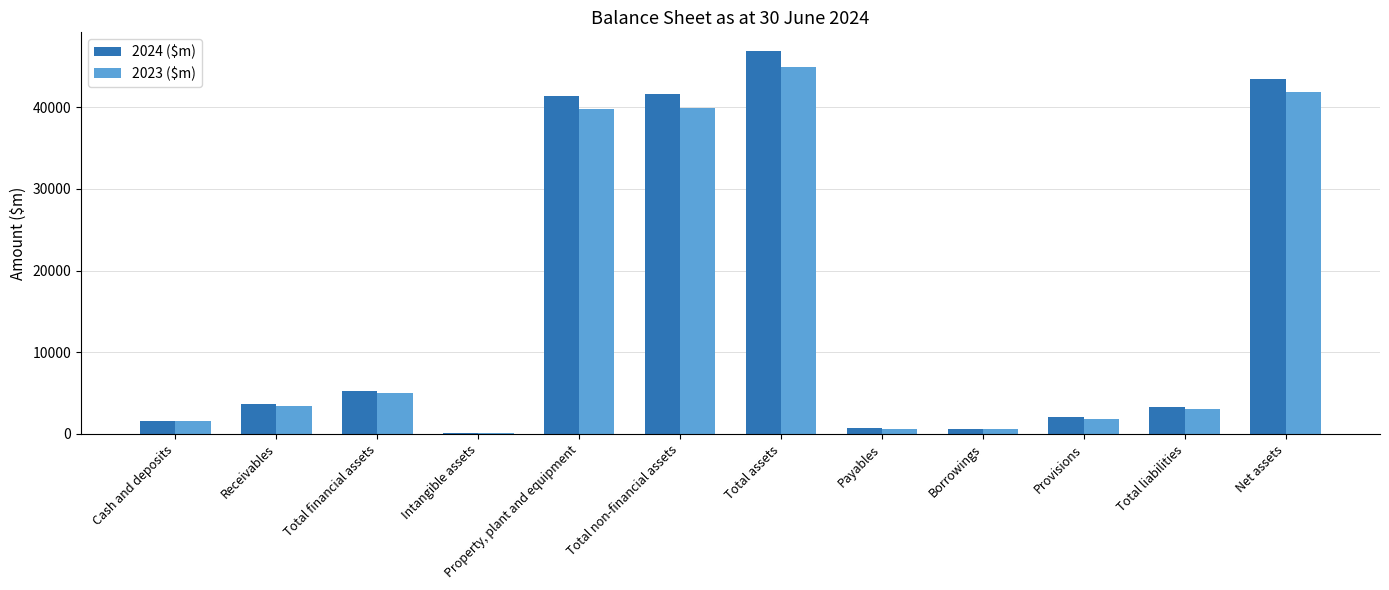

How many data points in 2024 ($m) are above 3604?

6